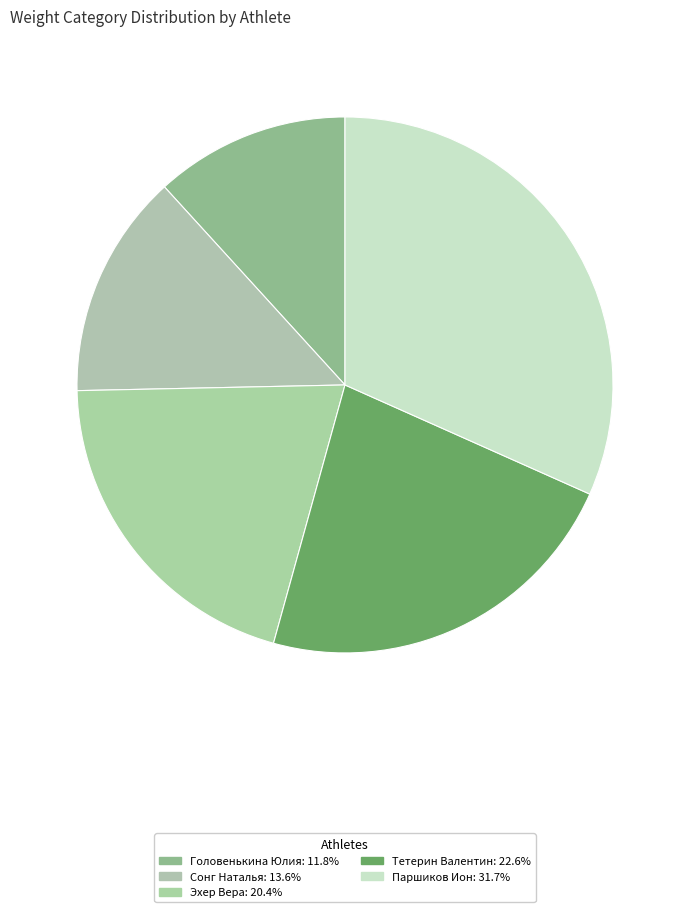

Is there any slice that represents more than half of the pie?

No